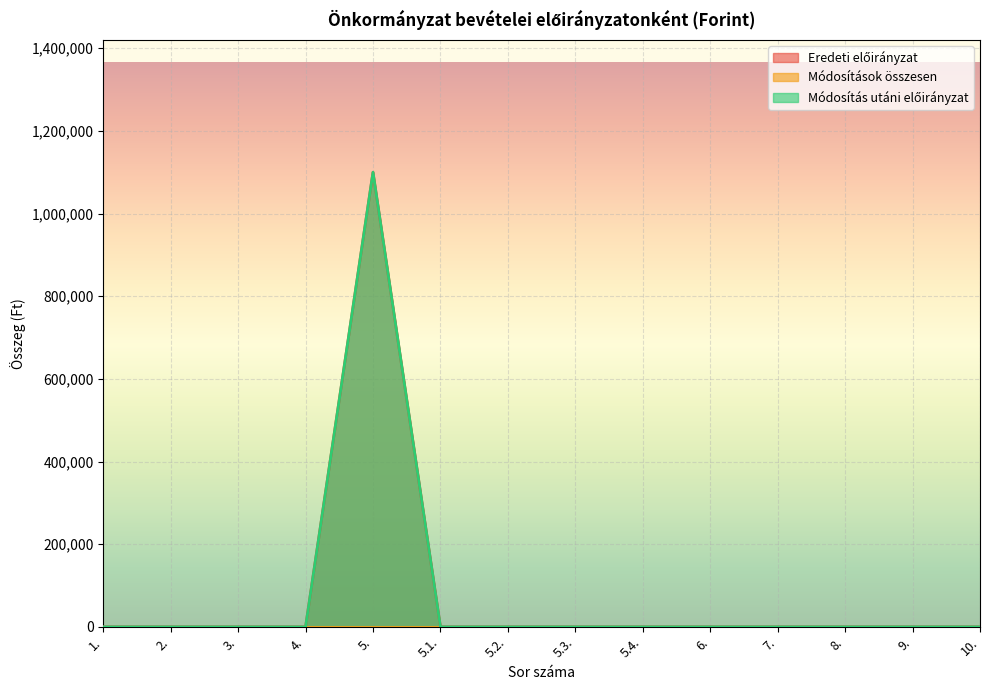

The Eredeti előirányzat series shows 0 at 5.1.. True or false?

True